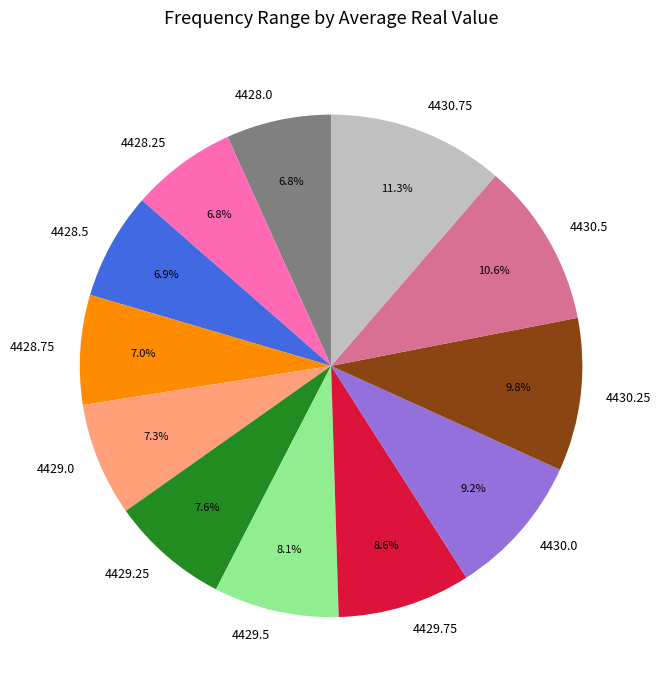

What percentage is the 4429.5 slice, to the nearest percent?

8%